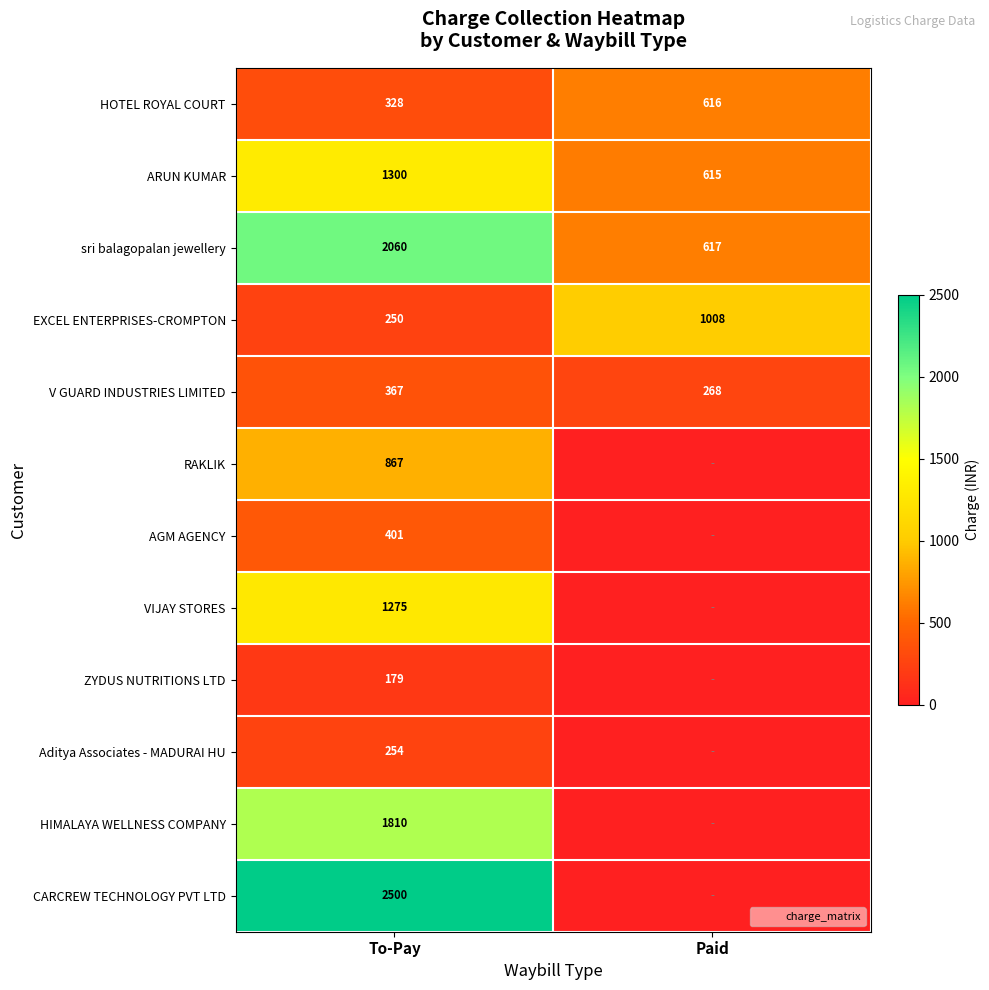

Is it true that Aditya Associates - MADURAI HU equals 0.0 at Paid?

True